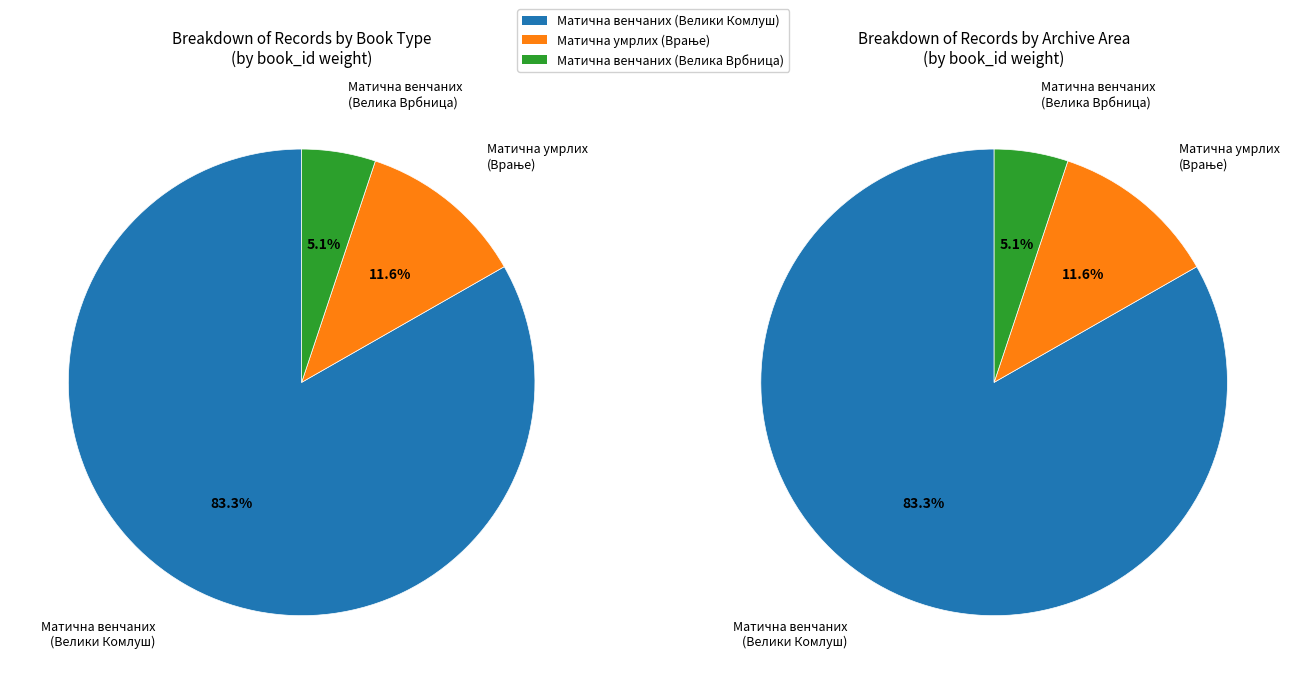

True or false: Матична књига умрлих (1893-1907, Врање) accounts for 12% of the total.

True